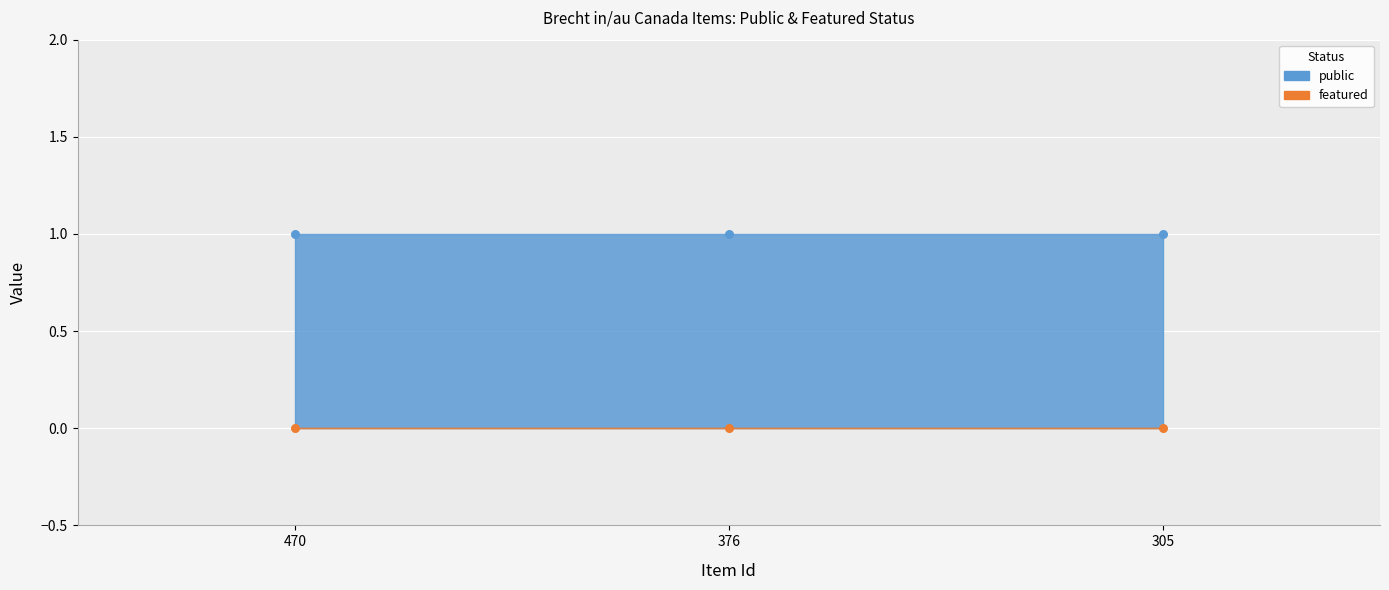

What is the total value across all series at 376?

1